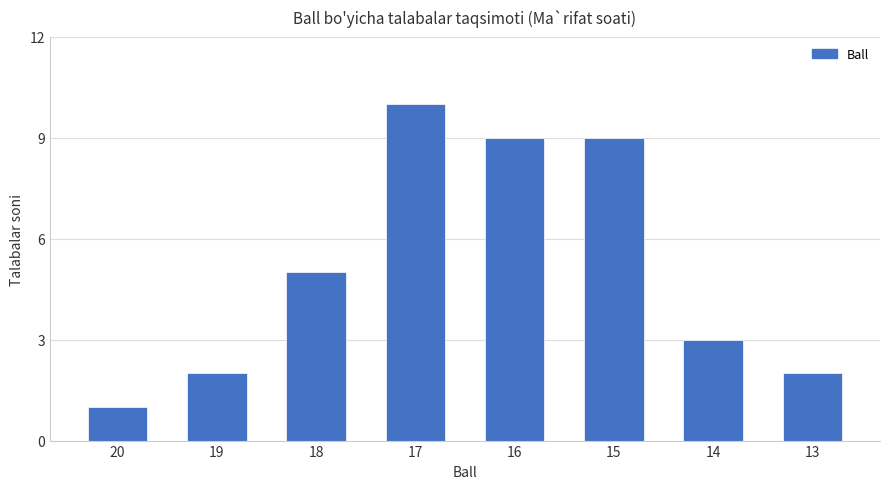

Reading left to right, transcribe all the data shown in this chart.

1	2	5	10	9	9	3	2